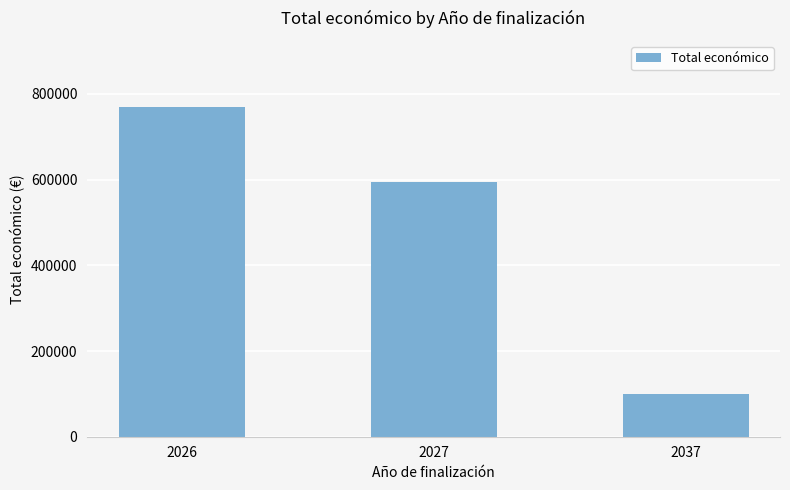

The chart shows a value of 946715 at 2027. True or false?

False